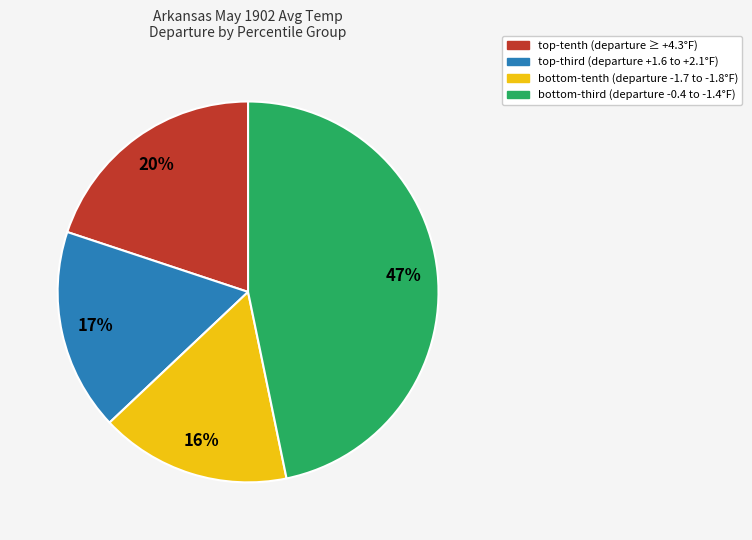

To the nearest percent, what is the average slice percentage?

25%